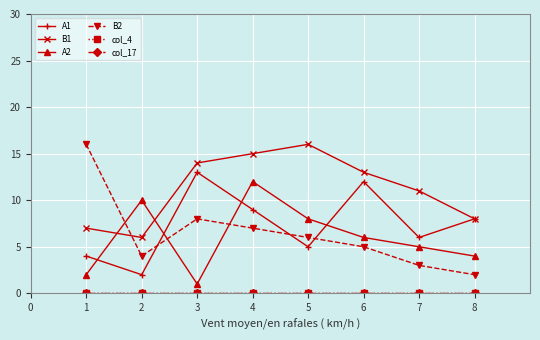

Does the chart have visible grid lines?

Yes